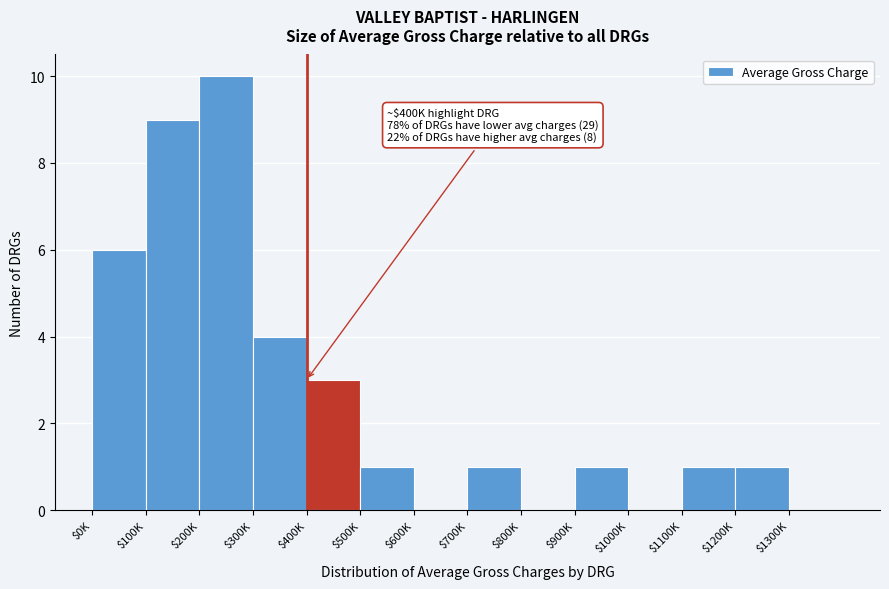

True or false: the data shows 9 at $100K.

True